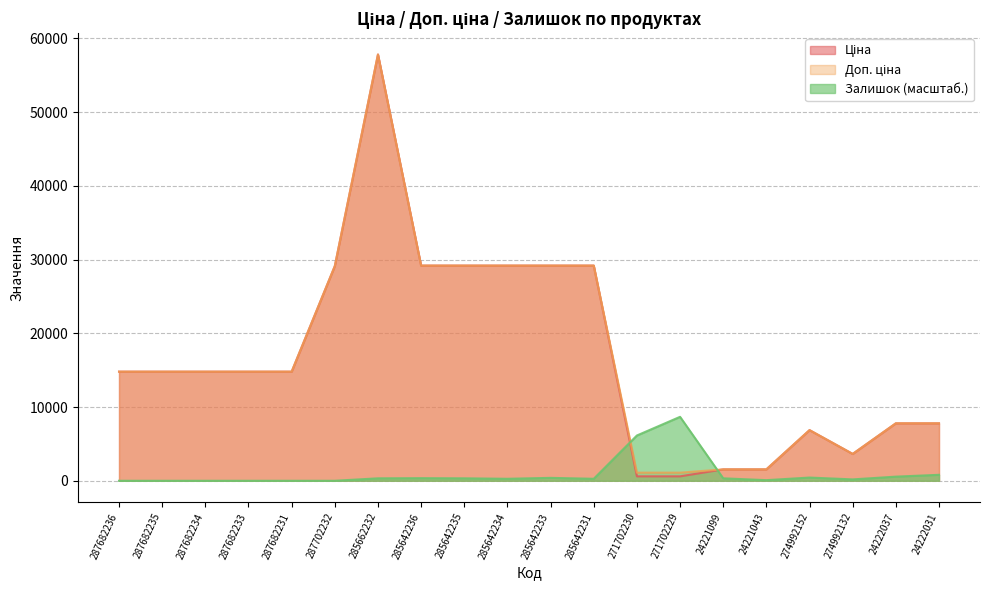

What are all the series names shown in the legend?

Ціна, Доп. ціна, Залишок